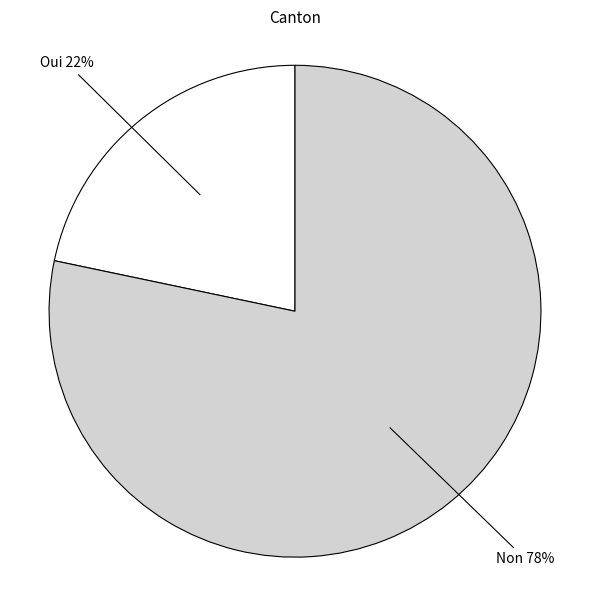

Which category has the smallest portion of the pie?

Oui